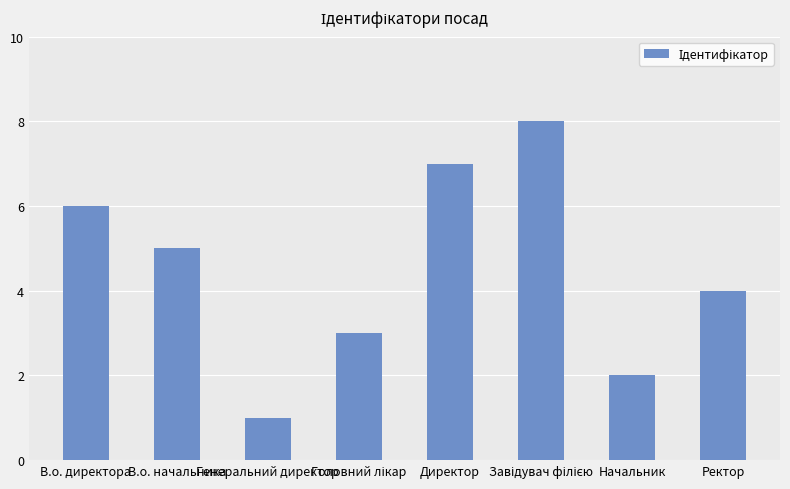

What is the difference between the maximum and minimum values?

7